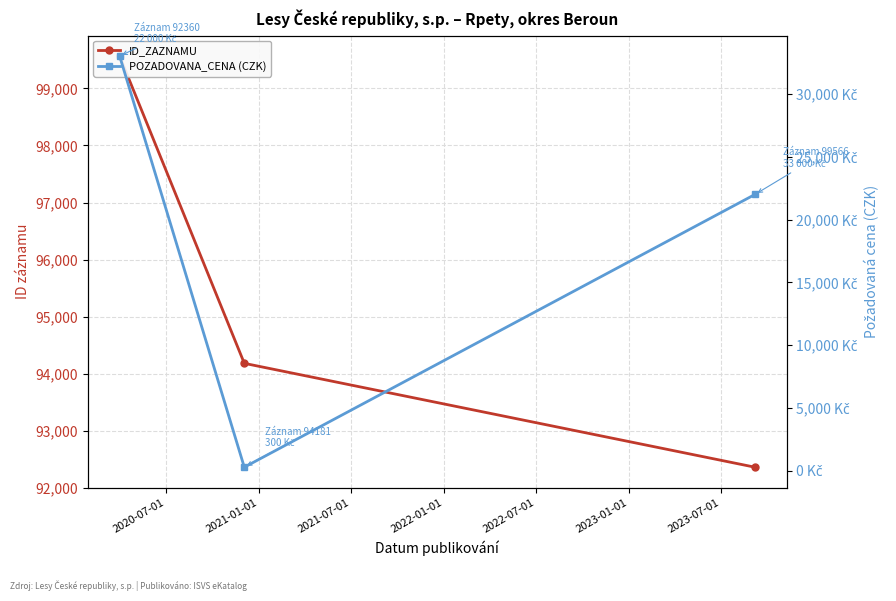

What is the greatest value displayed?

99566